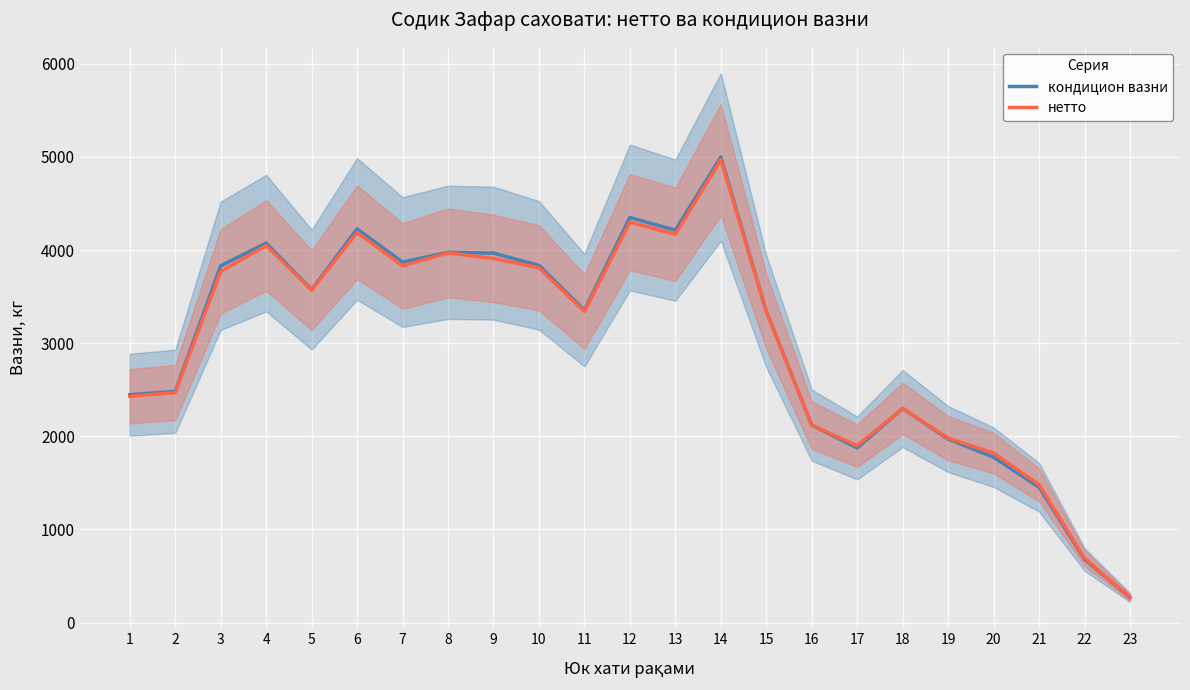

Does the chart display data point markers on the line(s)?

No